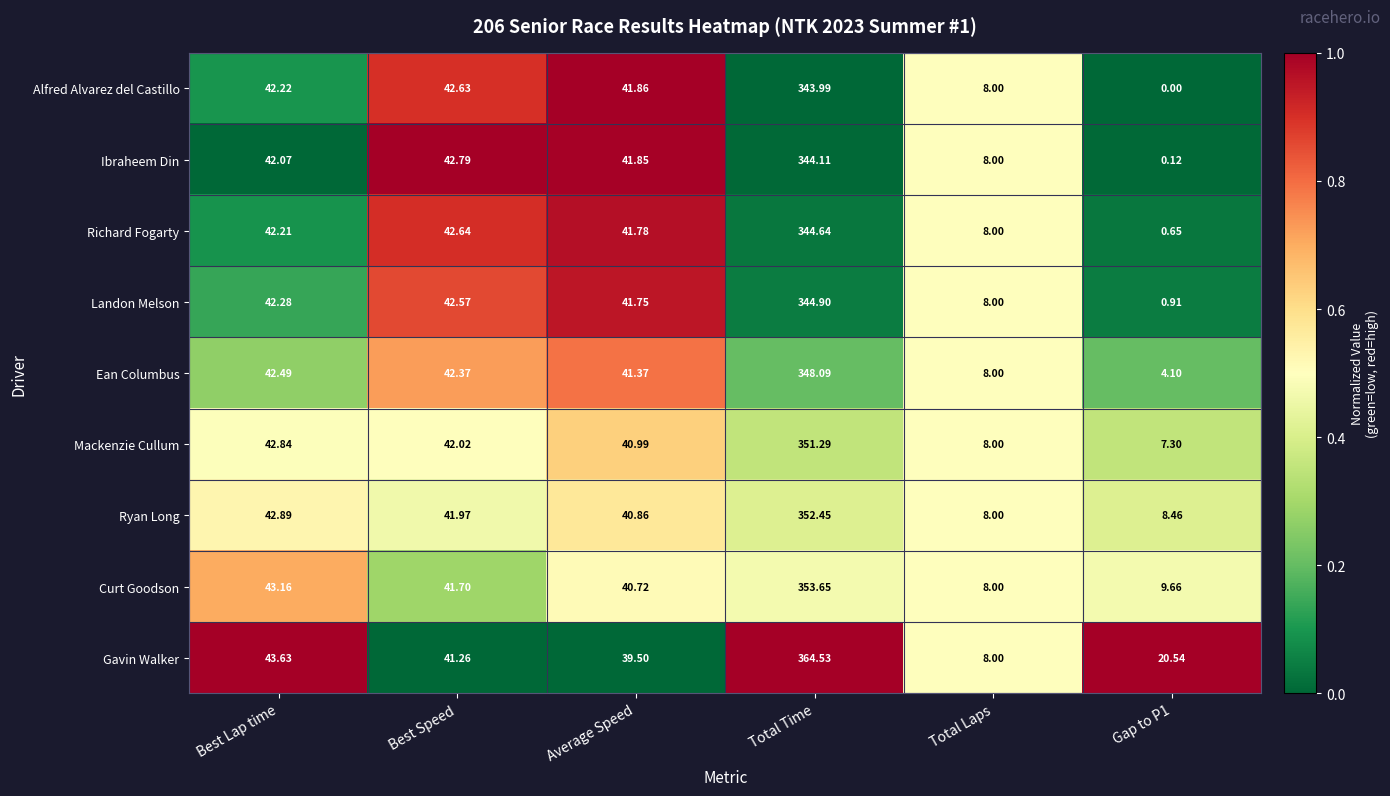

What is the total value across all series at Best Lap time?

383.8